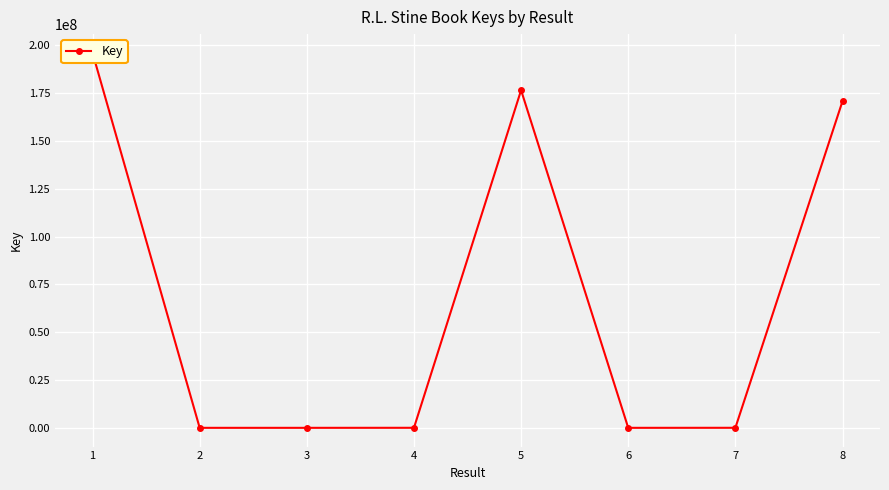

What is the change in value from 1 to 3?

-195944071